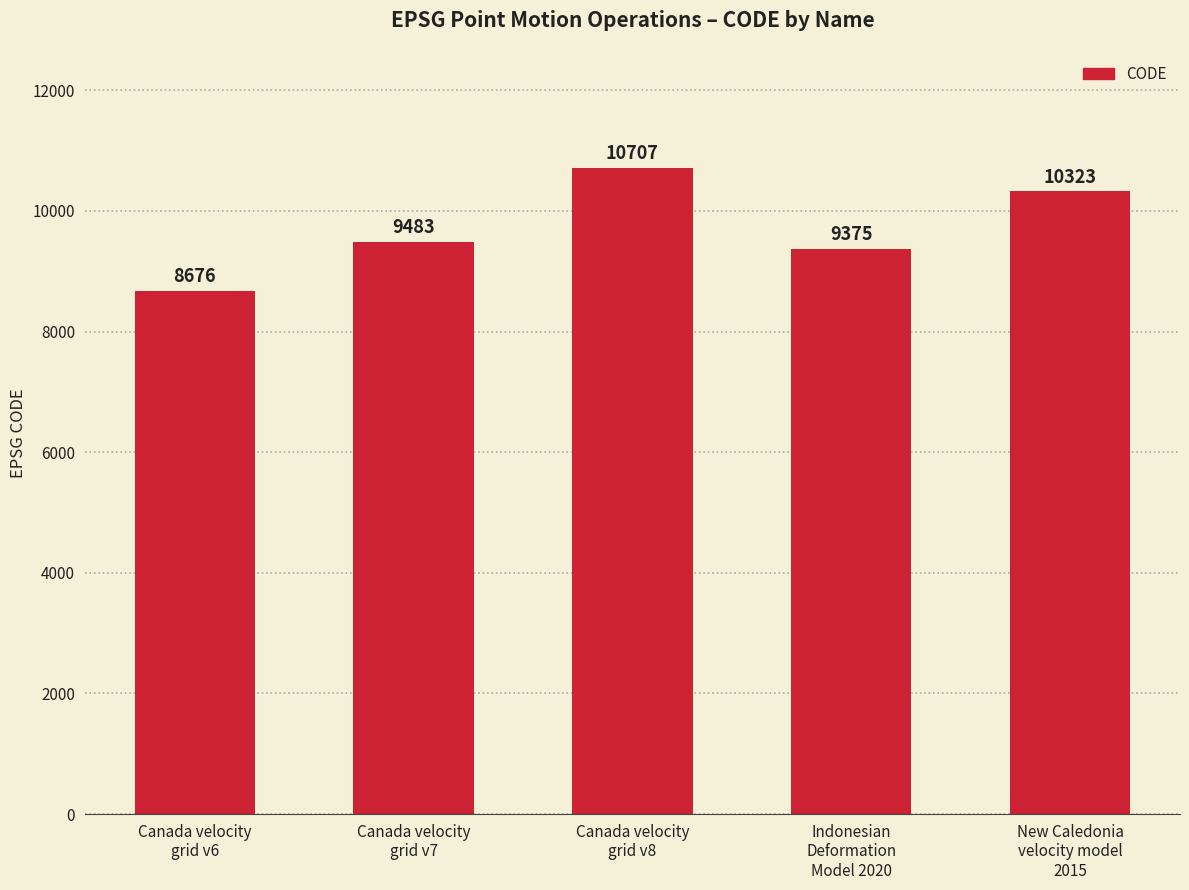

Are the bars horizontal?

No